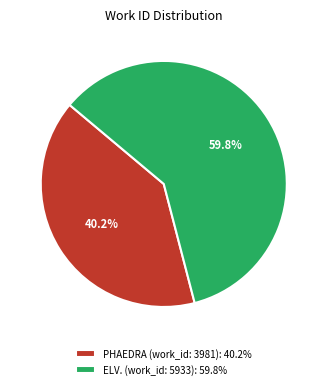

Is there a majority slice in this chart?

Yes